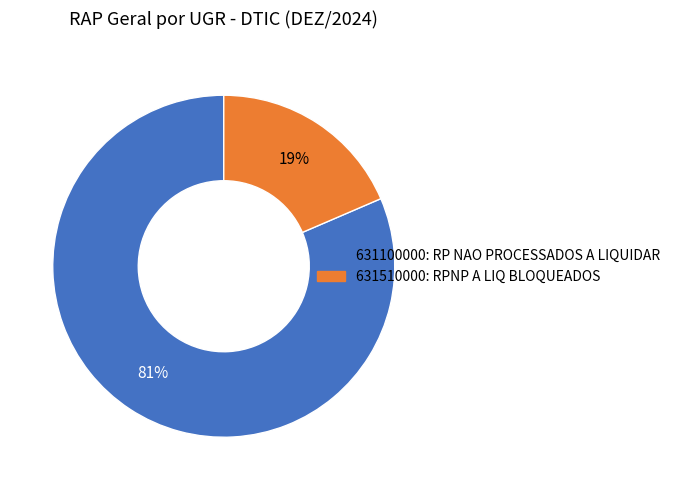

How many slices are in this pie chart?

2